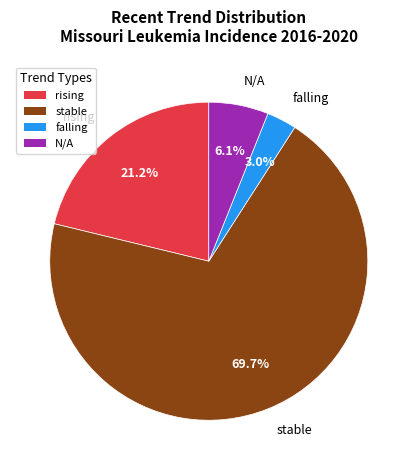

To the nearest percent, what is the combined percentage of stable and falling?

73%